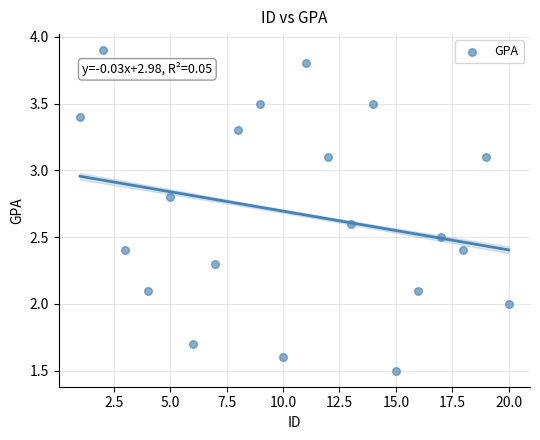

What is the range of Y values (max minus min)?

2.4